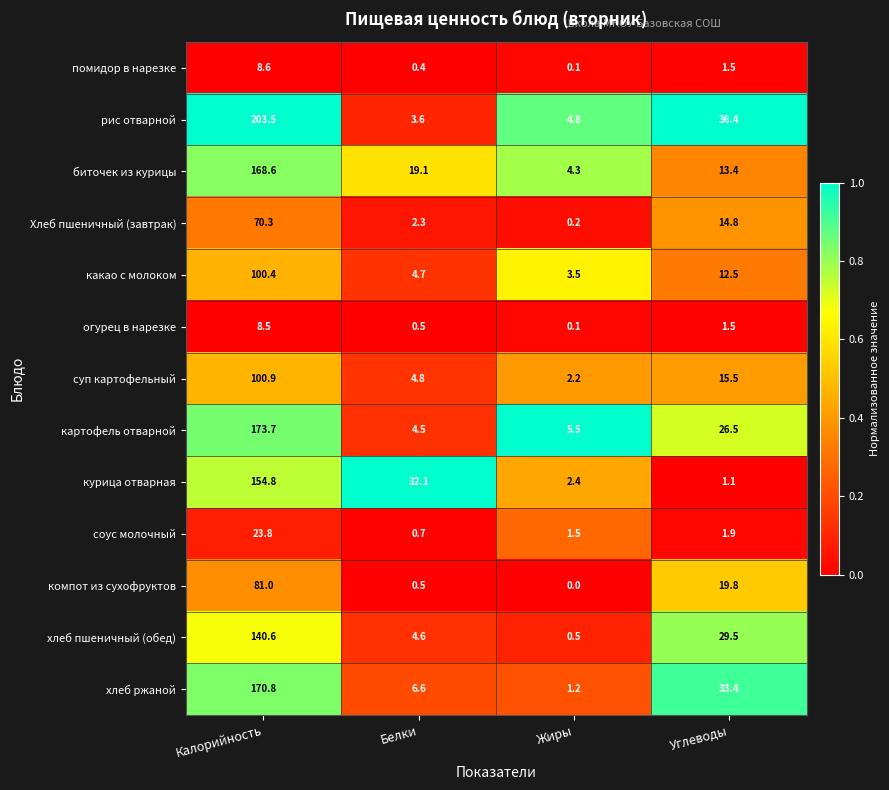

What is the maximum value shown in the chart?

203.5